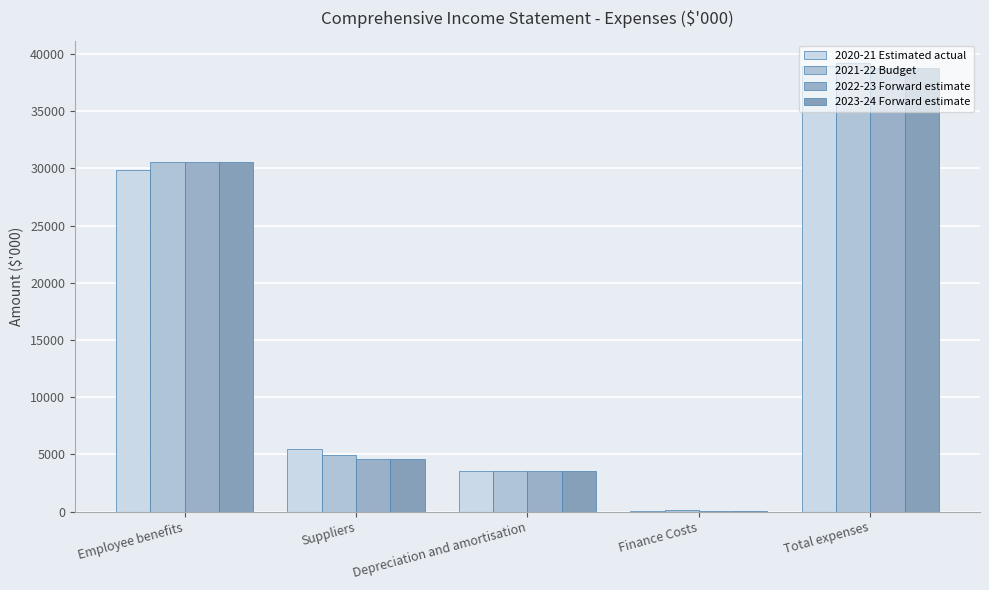

Reading left to right, list all the values displayed in this chart.

2020-21 Estimated actual: 29889	5435	3554	80	38958
2021-22 Budget: 30563	4954	3554	140	39211
2022-23 Forward estimate: 30563	4569	3554	73	38759
2023-24 Forward estimate: 30563	4569	3554	73	38759